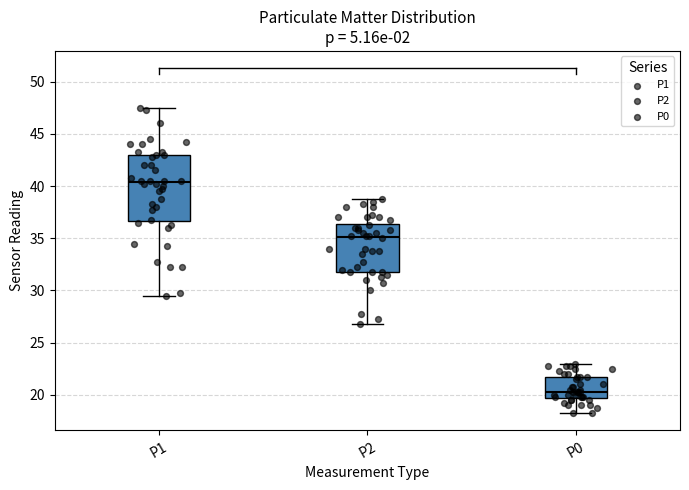

Where is the lower edge of the box for P2 on the y-axis? The values are not printed on the chart, so give them approximately, as read against the axis.

32.0